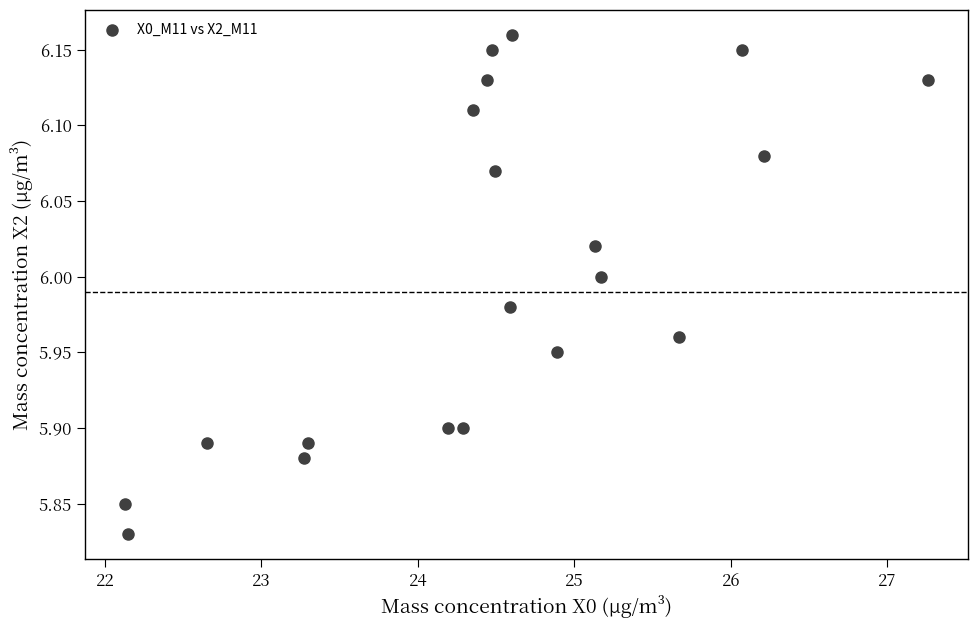

What is the range of X values (max minus min)?

5.1